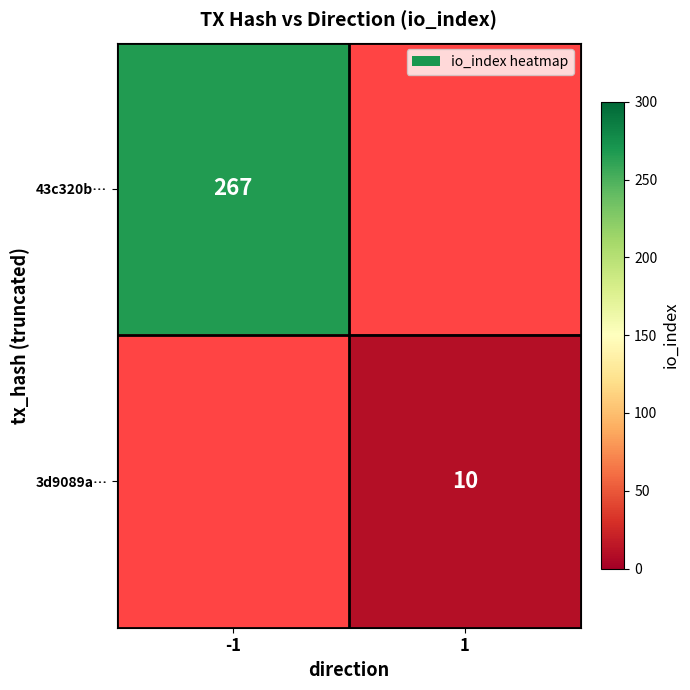

Is it true that 43c320b… equals 267 at -1?

True